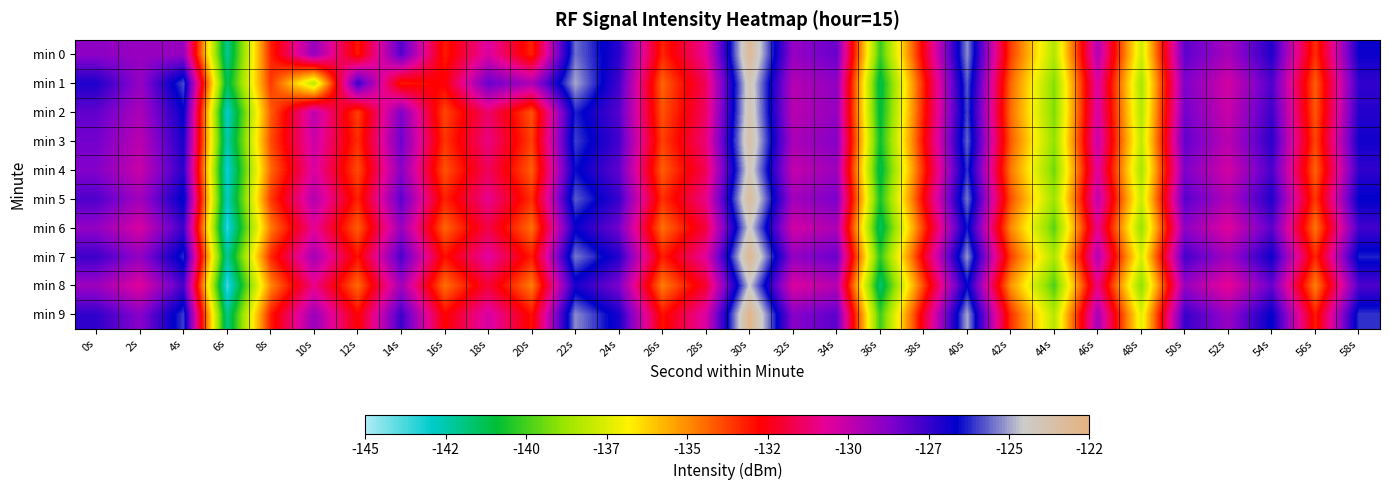

Which series has the largest total across all categories?

min 9